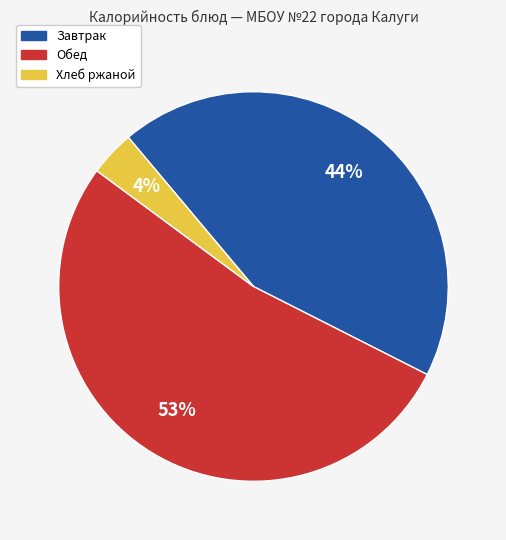

Does any single category account for the majority?

Yes